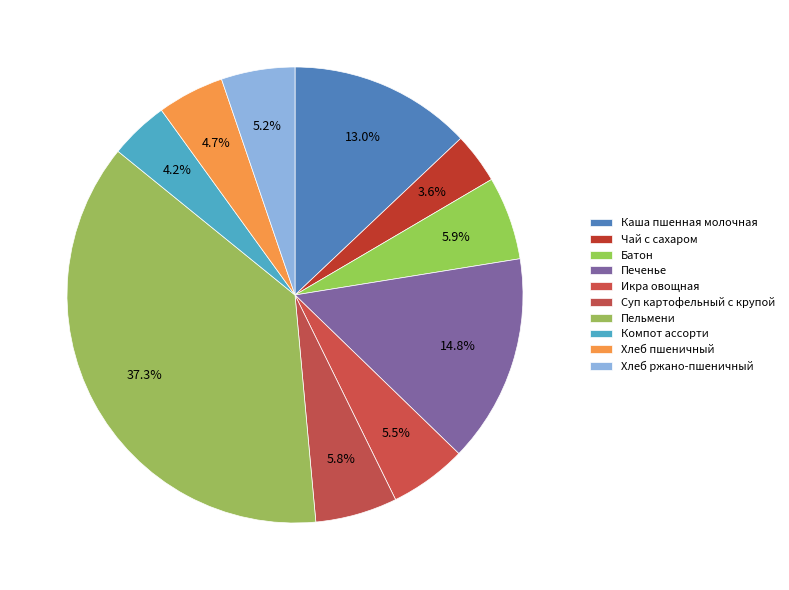

Between Чай с сахаром and Суп картофельный с крупой, which is larger?

Суп картофельный с крупой